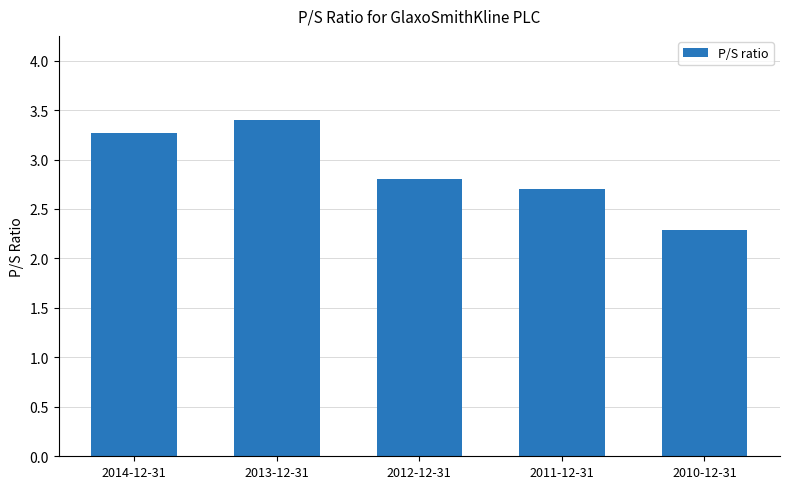

List the labels in order of value, largest first.

2013-12-31, 2014-12-31, 2012-12-31, 2011-12-31, 2010-12-31